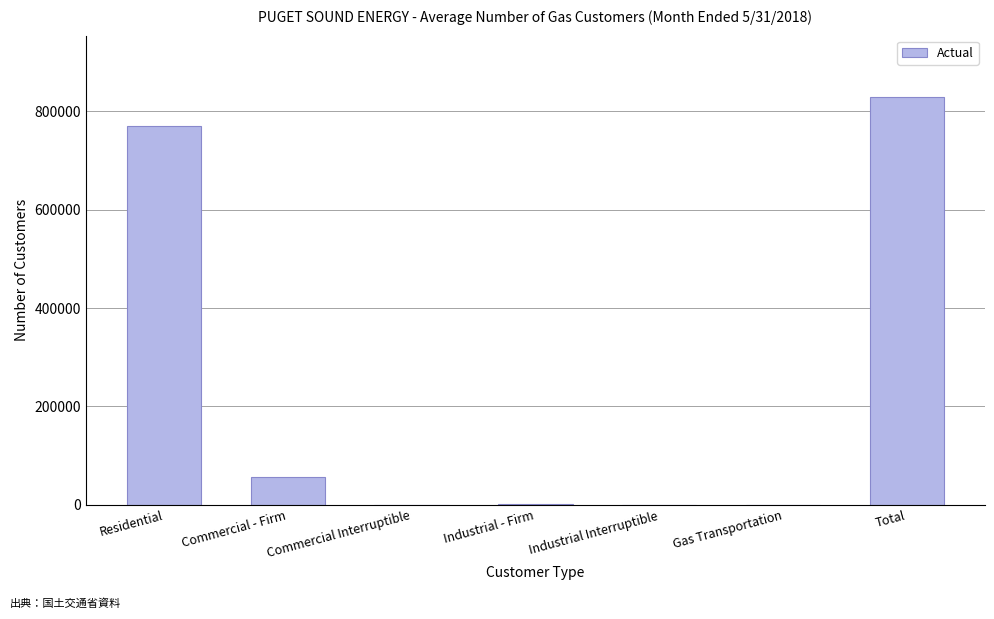

Is it true that the value at Total is 829618?

True